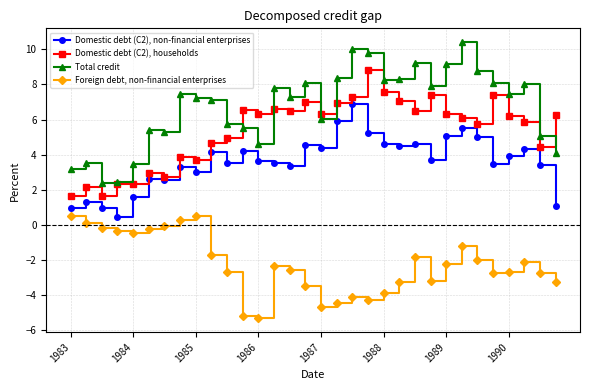

What are all the series names shown in the legend?

Domestic debt (C2), non-financial enterprises, Domestic debt (C2), households, Total credit, Foreign debt, non-financial enterprises